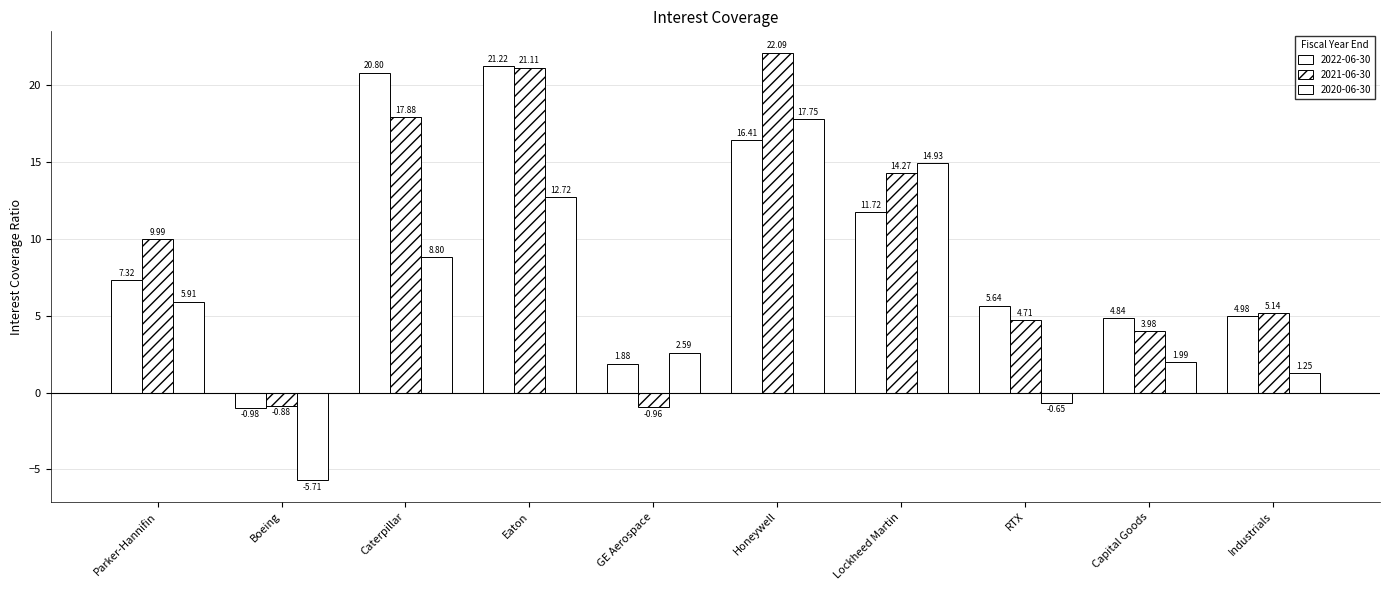

Where is 2022-06-30 nearest to the value 10?

Lockheed Martin